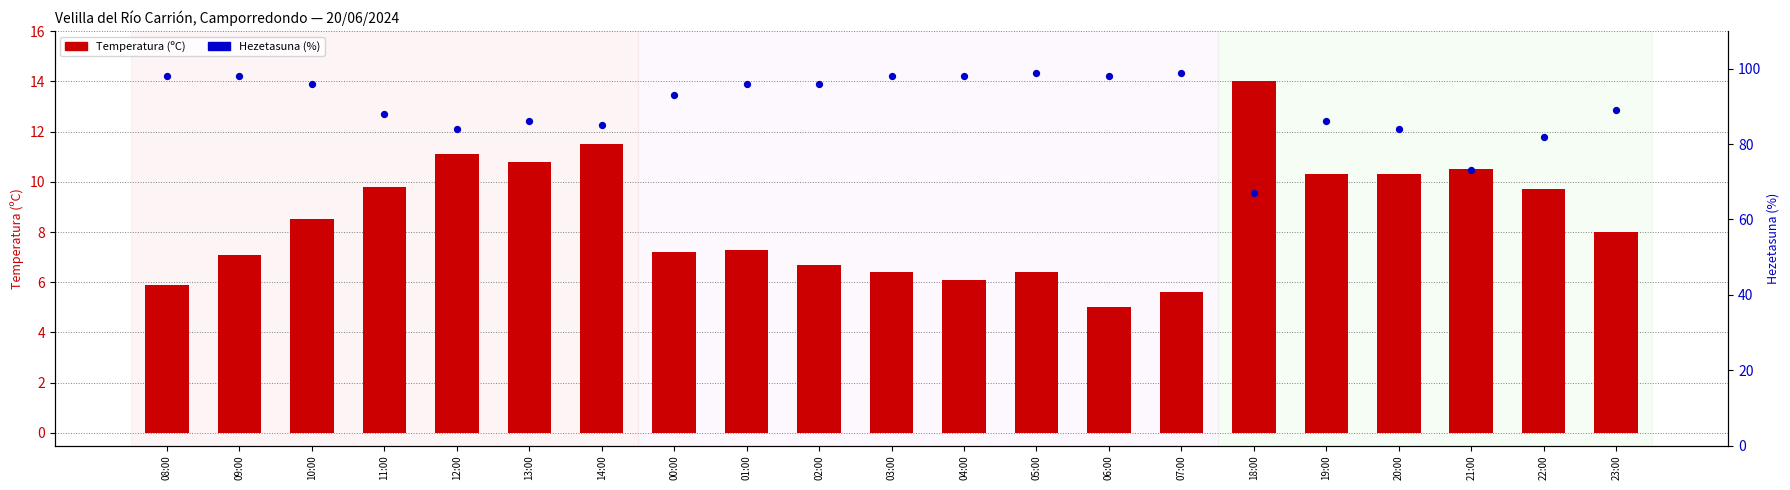

At which category is the sum across all series the highest?

05:00